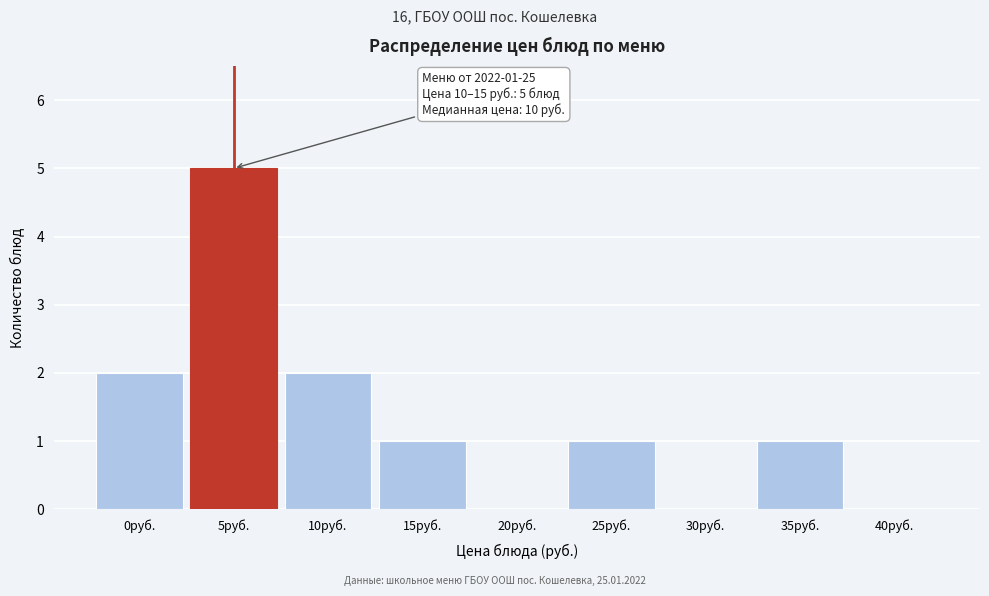

Reading right to left, what are all the values shown in this chart?

40руб.=0	35руб.=1	30руб.=0	25руб.=1	20руб.=0	15руб.=1	10руб.=2	5руб.=5	0руб.=2